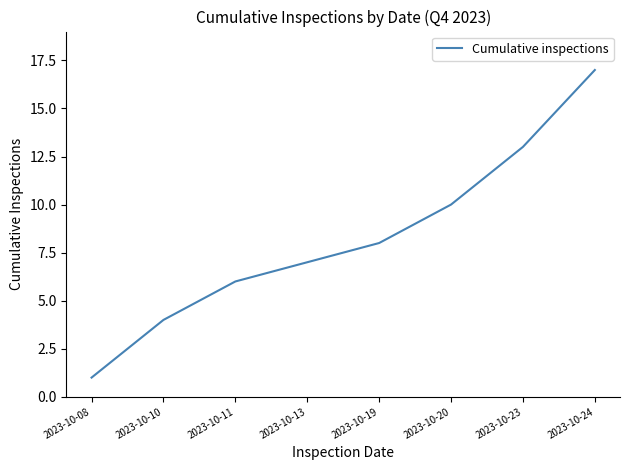

Reading left to right, extract all data points from this chart.

2023-10-08=1	2023-10-10=4	2023-10-11=6	2023-10-13=7	2023-10-19=8	2023-10-20=10	2023-10-23=13	2023-10-24=17